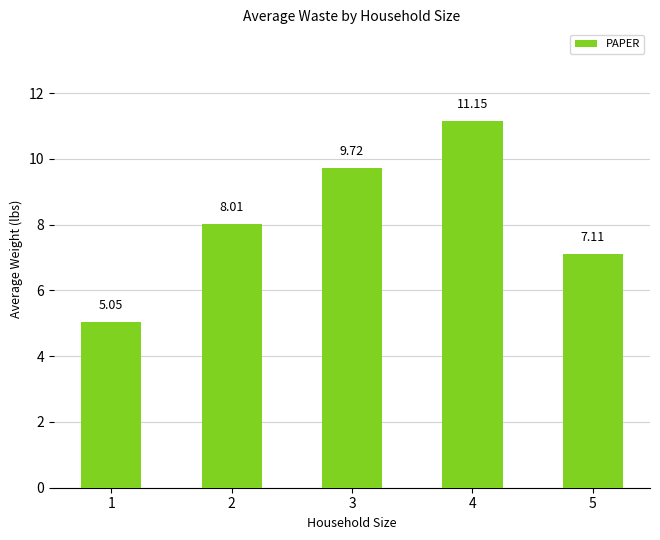

How many values are below 8?

2